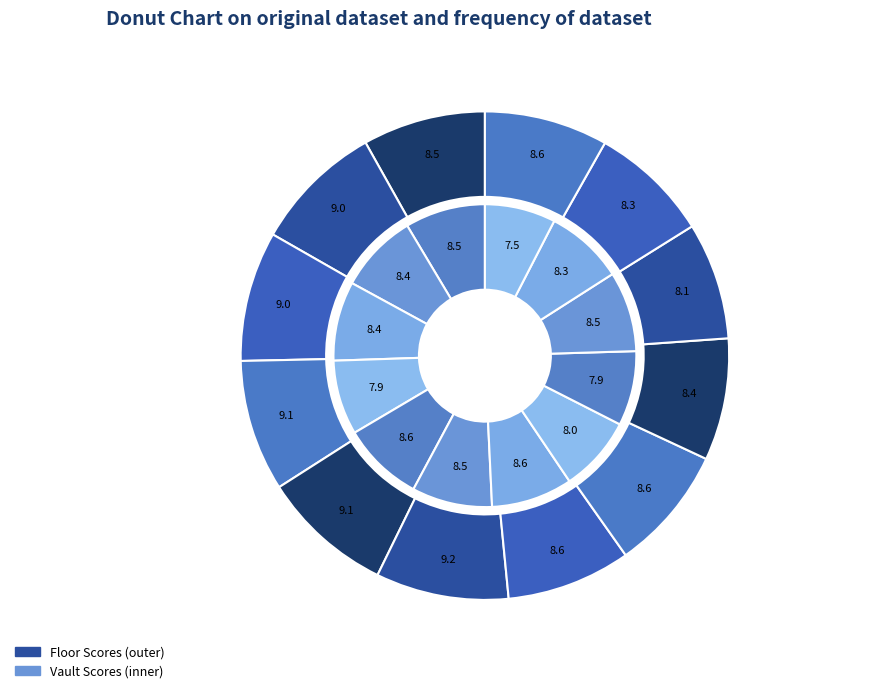

Does 7 account for over 50% of the chart?

No